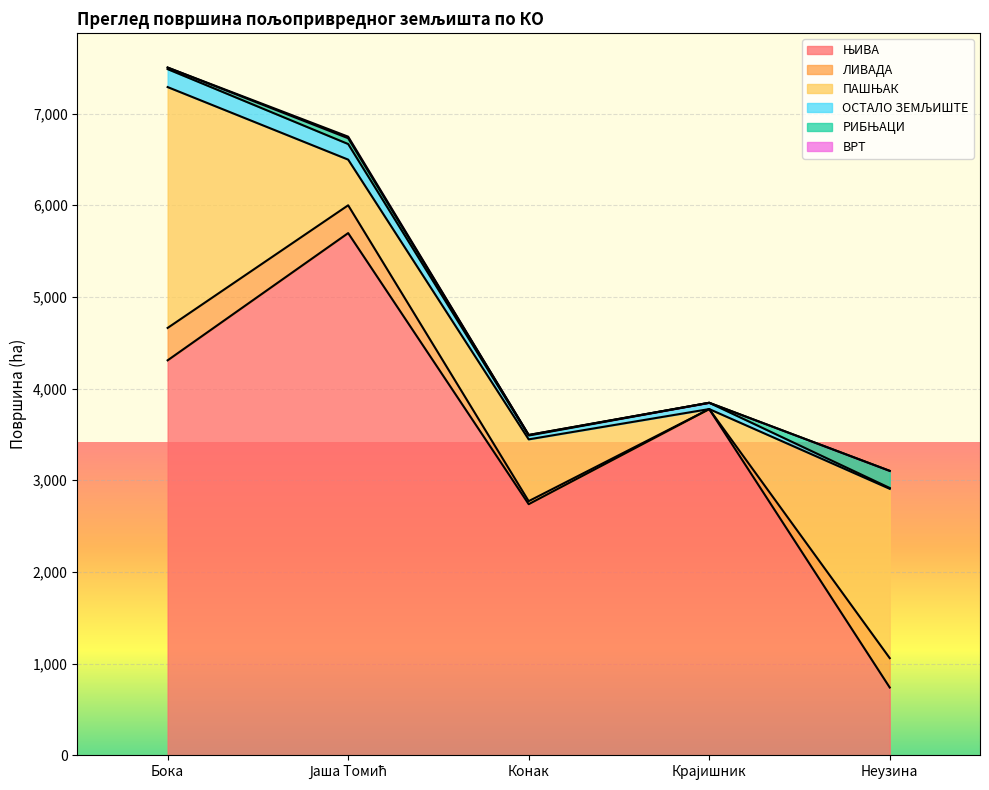

Which series changed the most between Бока and Крајишник?

ПАШЊАК